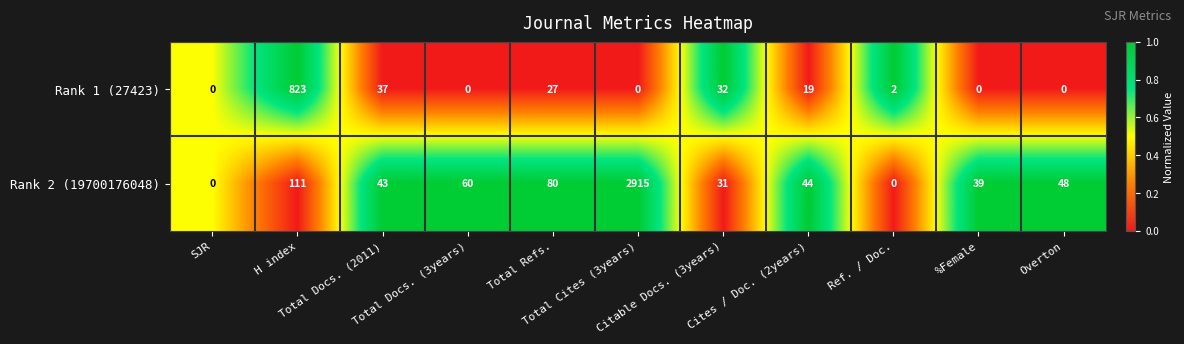

At which category is the sum across all series the highest?

Total Cites (3years)